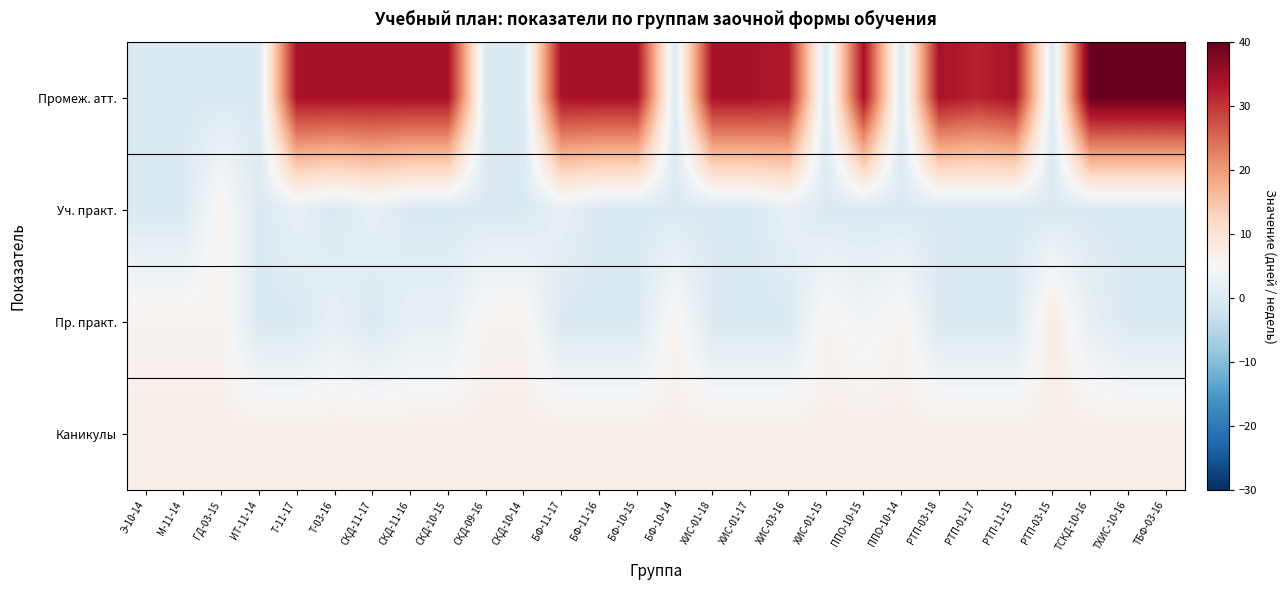

At СКД-11-17, list the series in order from smallest to largest.

Пр. практ., Уч. практ., Каникулы, Промеж. атт.